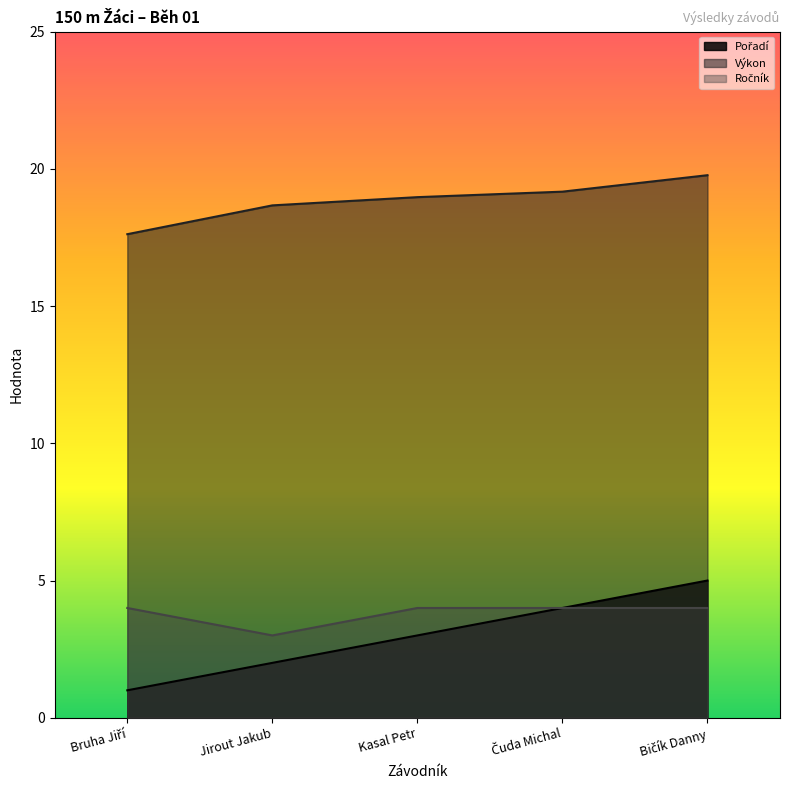

What is the spread (max minus min) of values at Bruha Jiří?

16.6